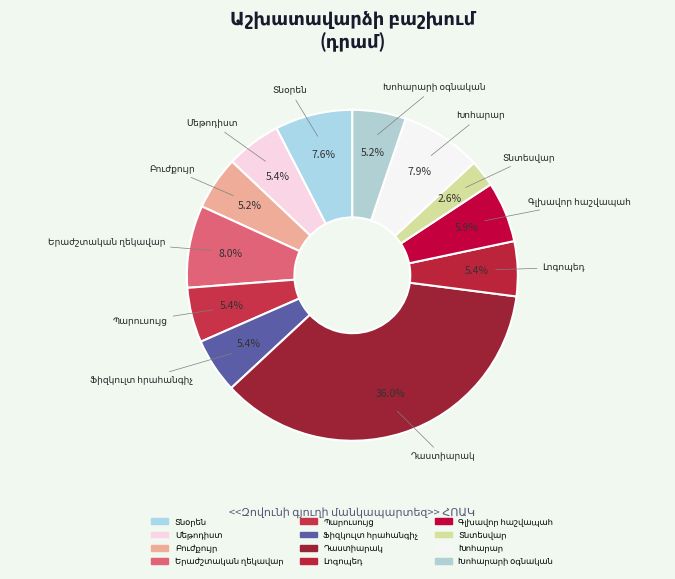

To the nearest percent, what is the difference between the Բուժքույր and Տնօրեն slice percentages?

2%